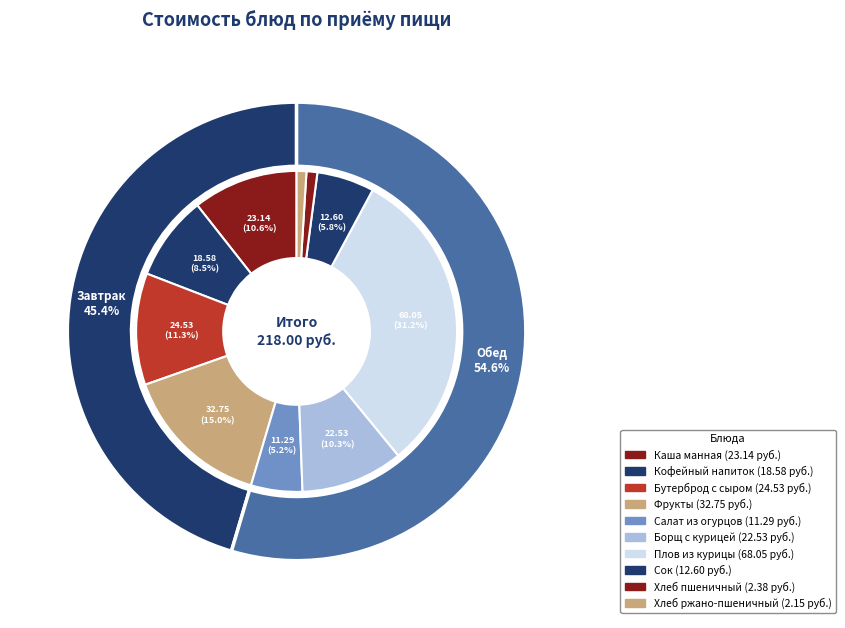

Is it true that Кофейный напиток is 9% of the pie?

True